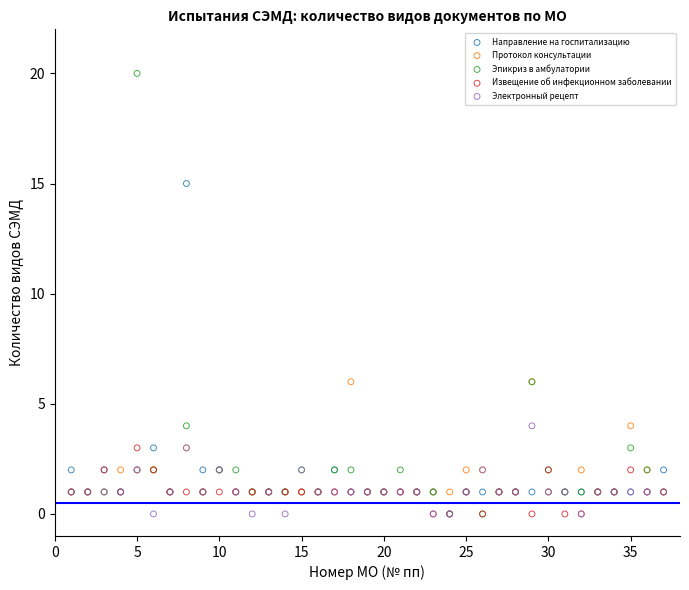

Which series contains the highest Y value?

Эпикриз в амбулатории